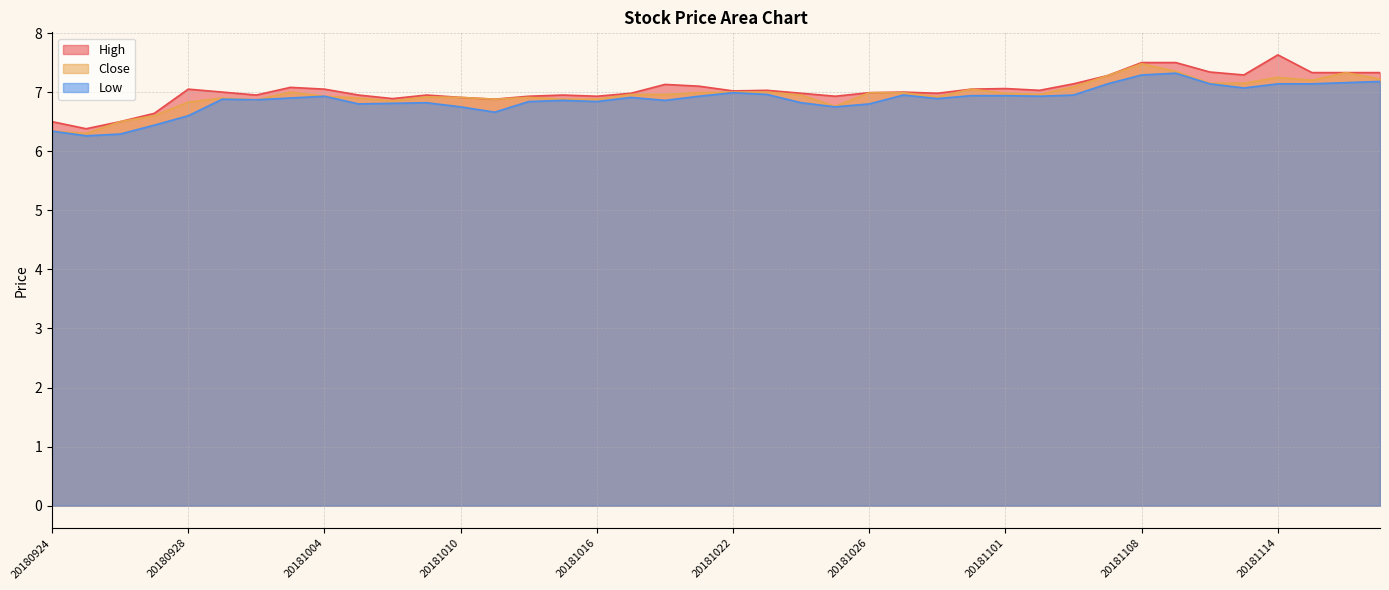

What is the spread (max minus min) of values at 20180927?

0.2